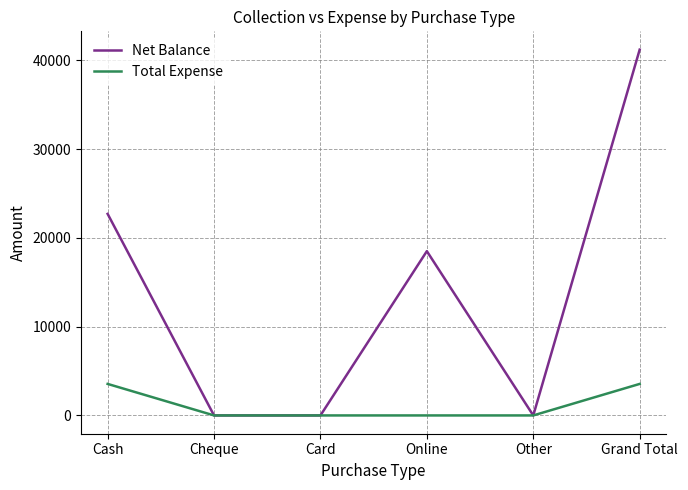

What position from the right is Cash?

6